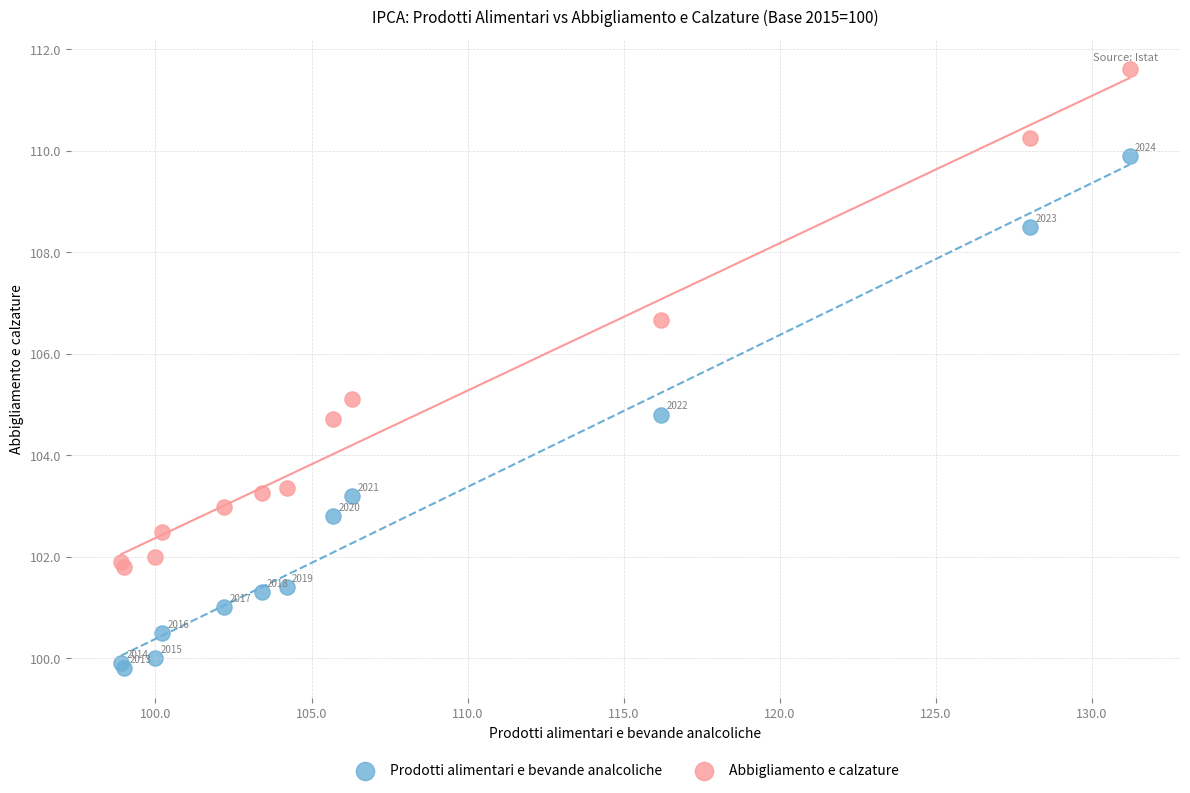

Which series has the largest Y range (max minus min)?

Prodotti alimentari e bevande analcoliche